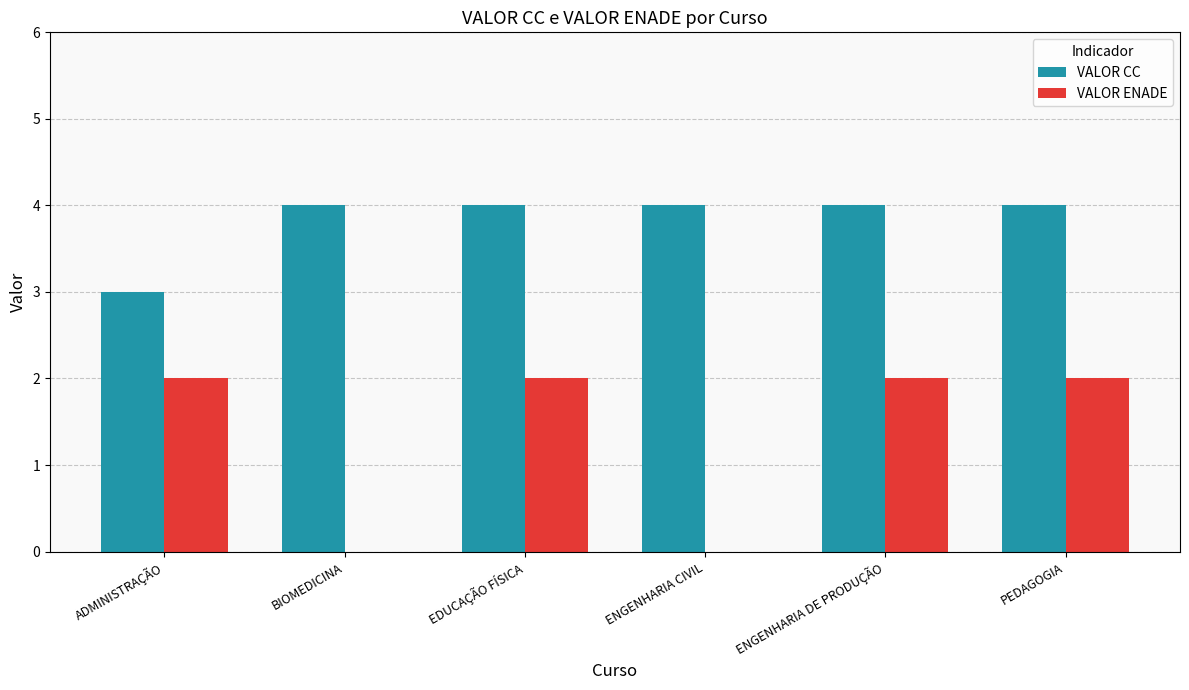

Which series has the largest total across all categories?

VALOR CC